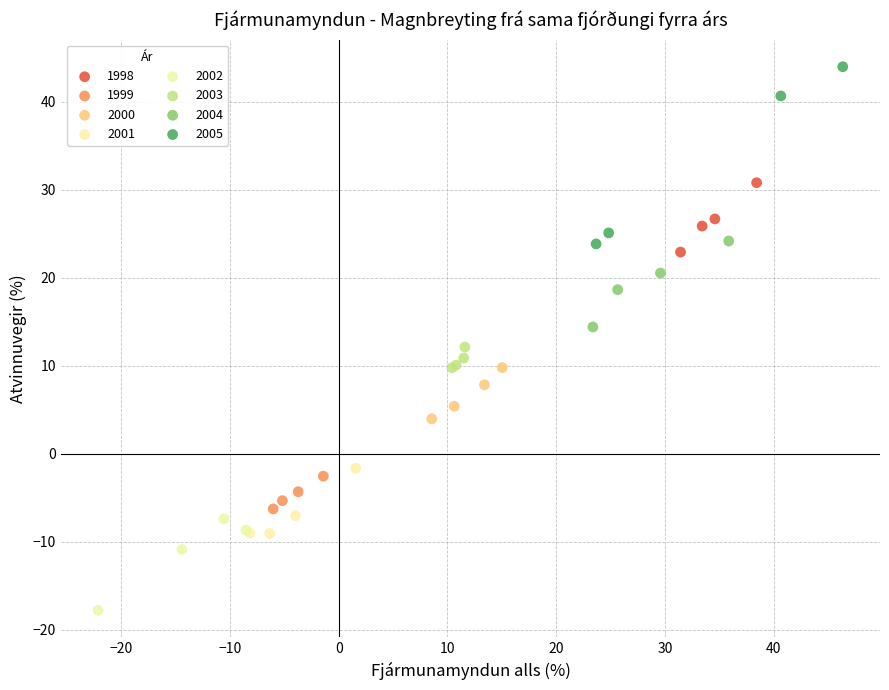

Which series reaches the minimum Y coordinate?

2002